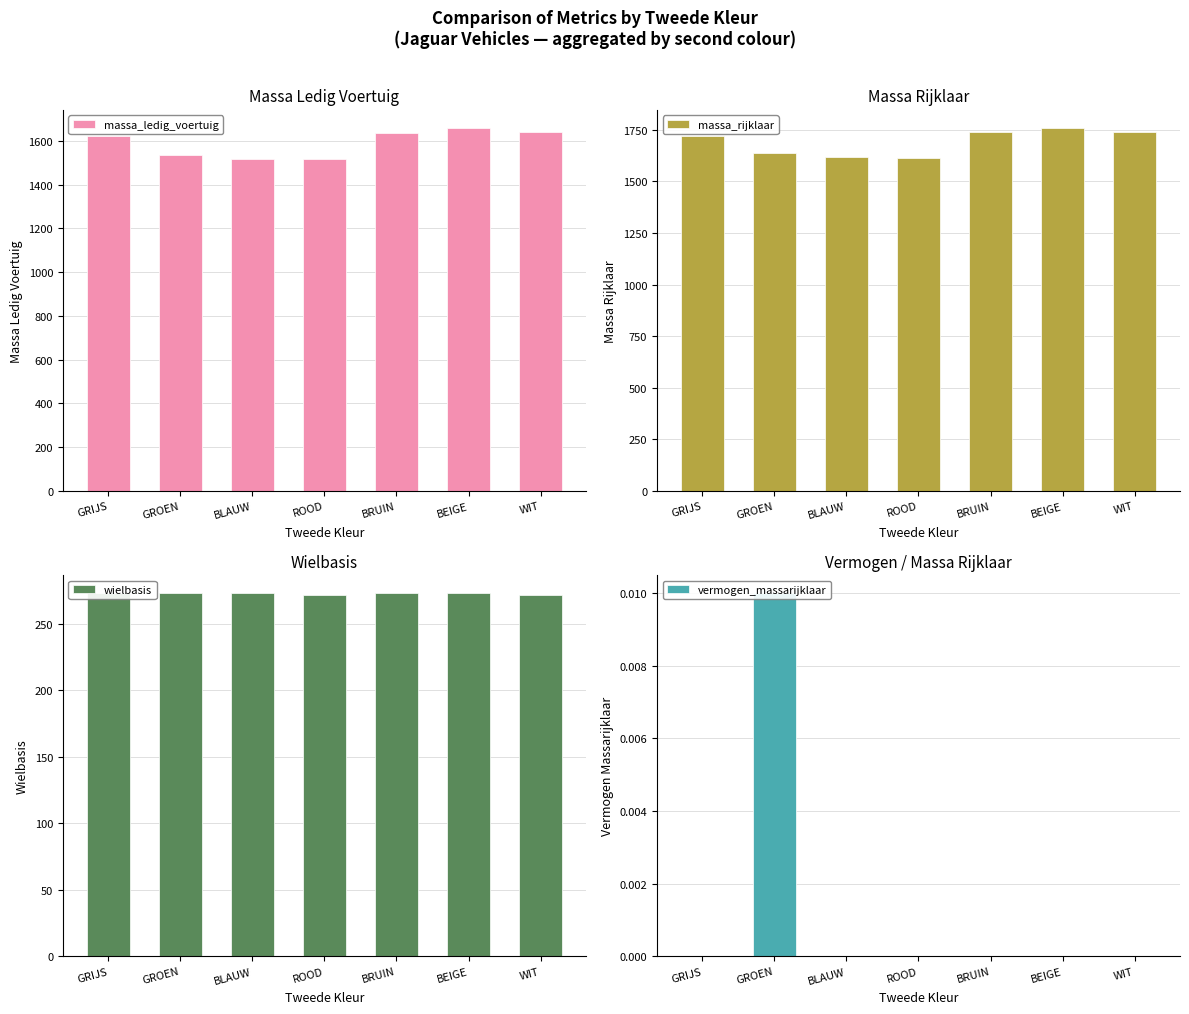

The value of wielbasis at BRUIN is 273.0. True or false?

True